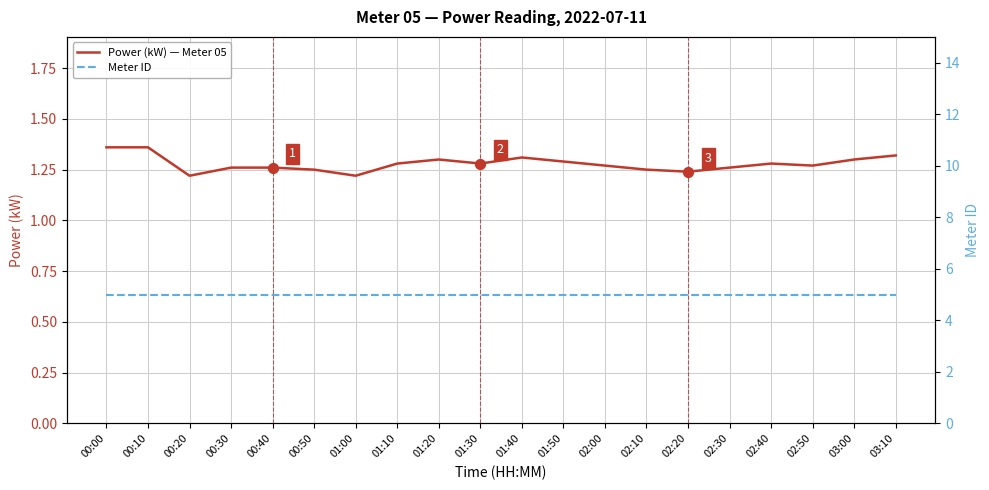

Is the value of Meter ID at 01:30 greater than the value of Power (kW) — Meter 05 at 01:40?

Yes